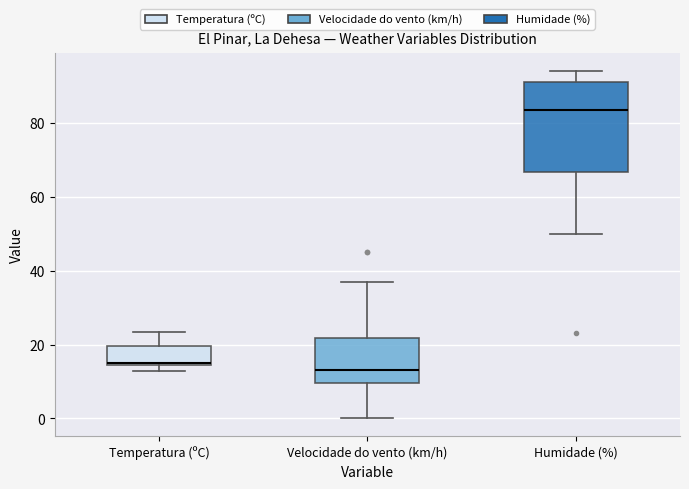

Which box has the highest median line?

Humidade (%)